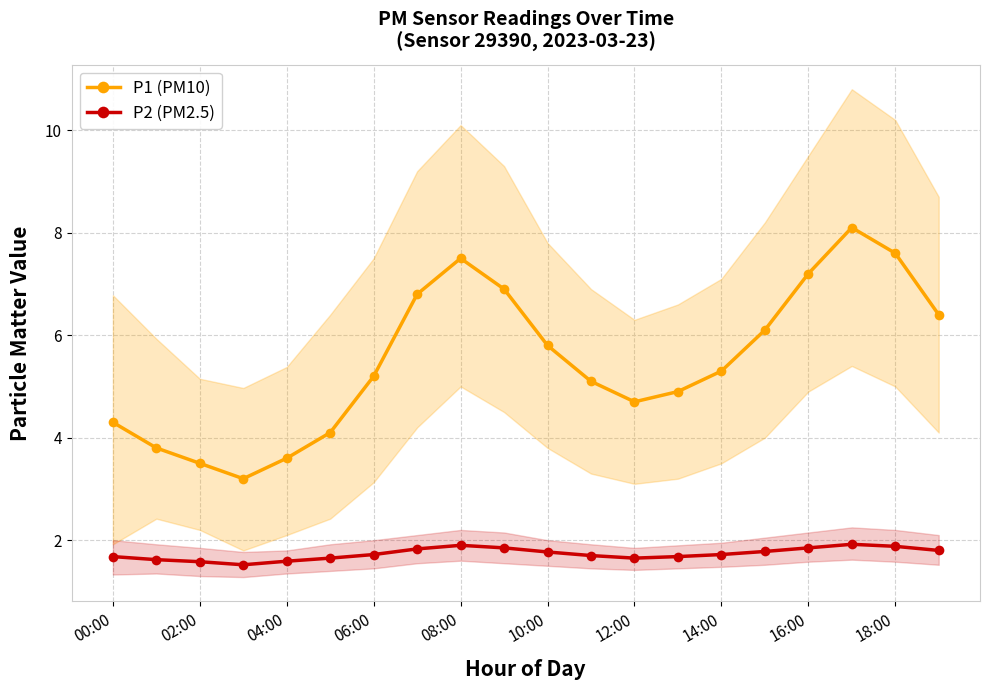

Is it true that P2 (PM2.5) equals 3.0 at 11?

False